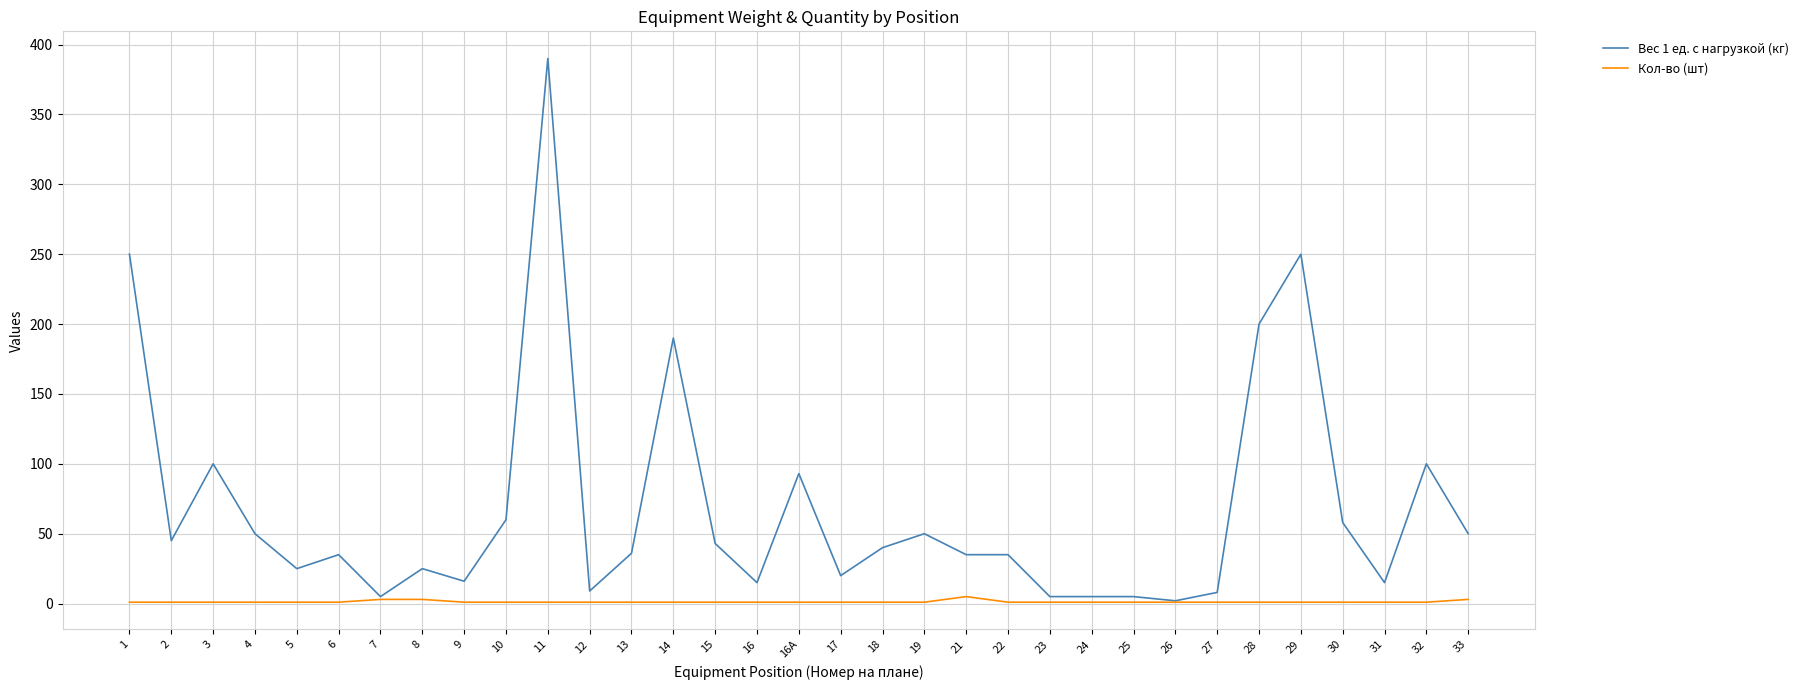

The Вес 1 ед. с нагрузкой (кг) series shows 44 at 14. True or false?

False